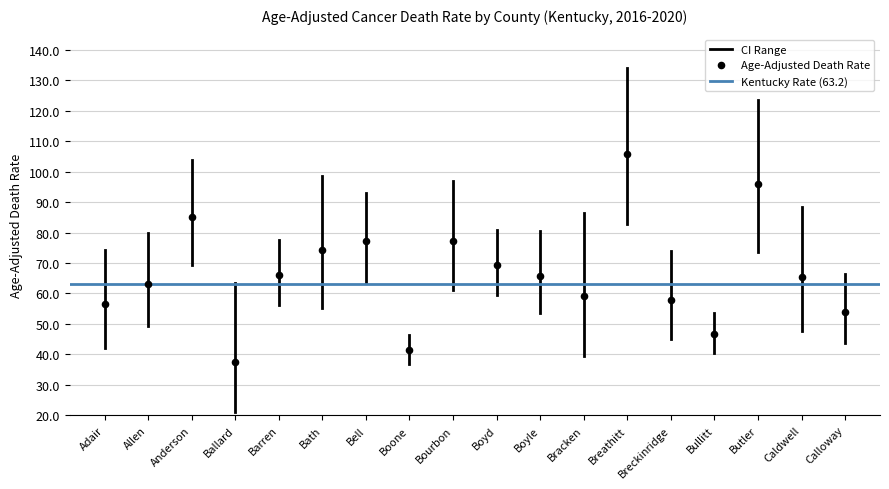

What is the range of Y values (max minus min)?

68.3